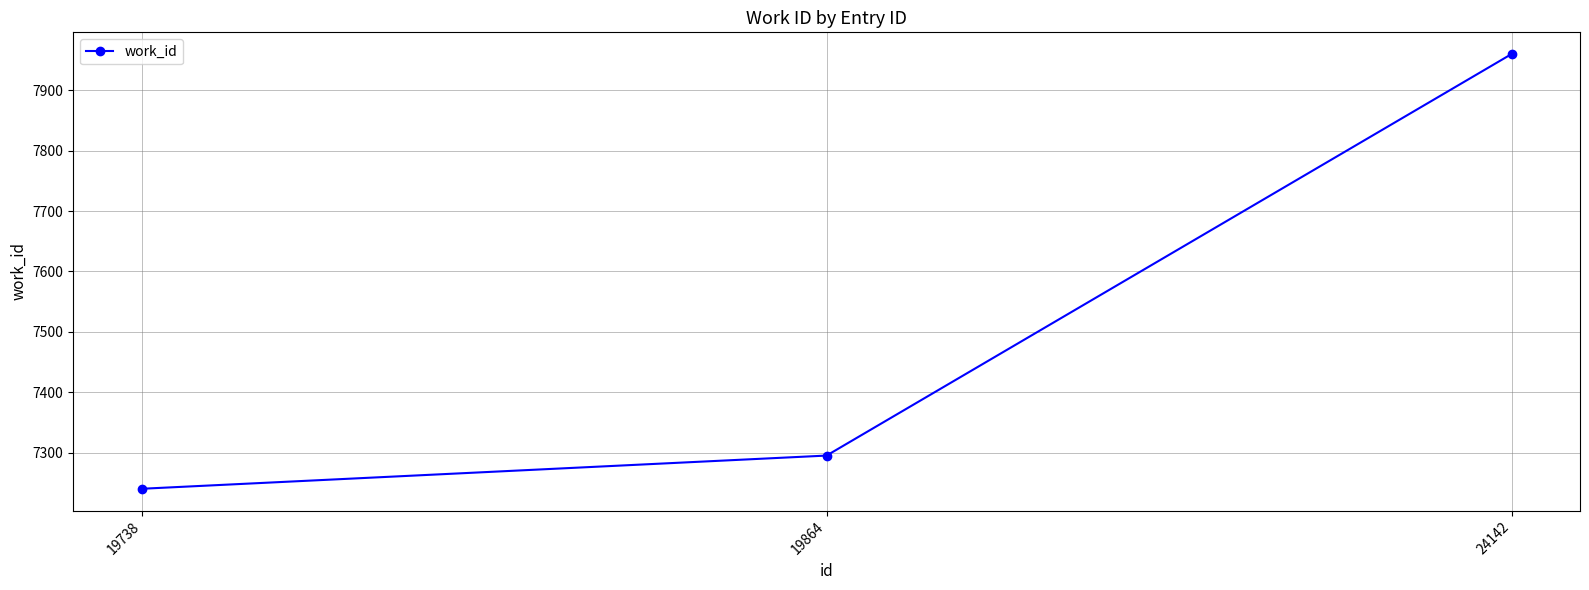

What is the difference between the values at 19738 and 19864?

55